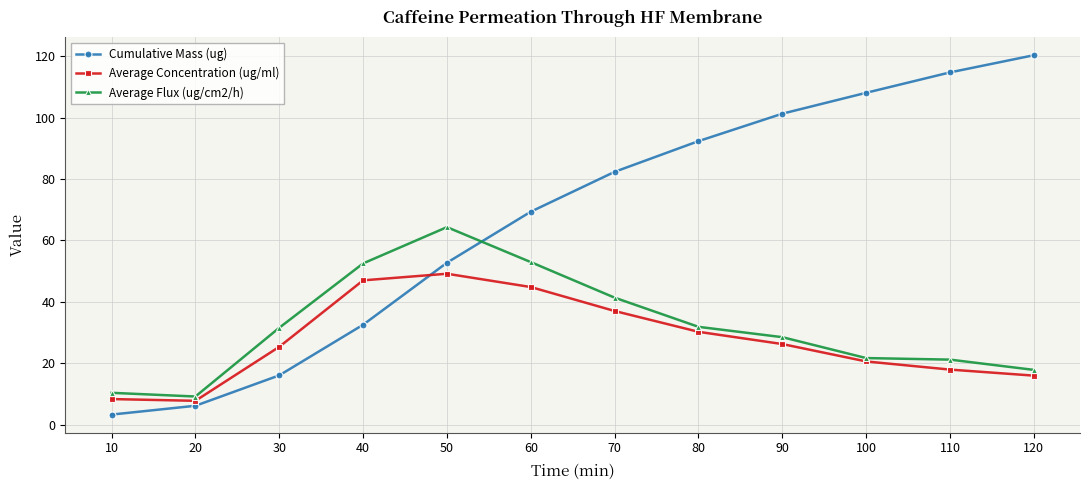

Is the value of Average Flux (ug/cm2/h) at 100 greater than the value of Cumulative Mass (ug) at 30?

Yes